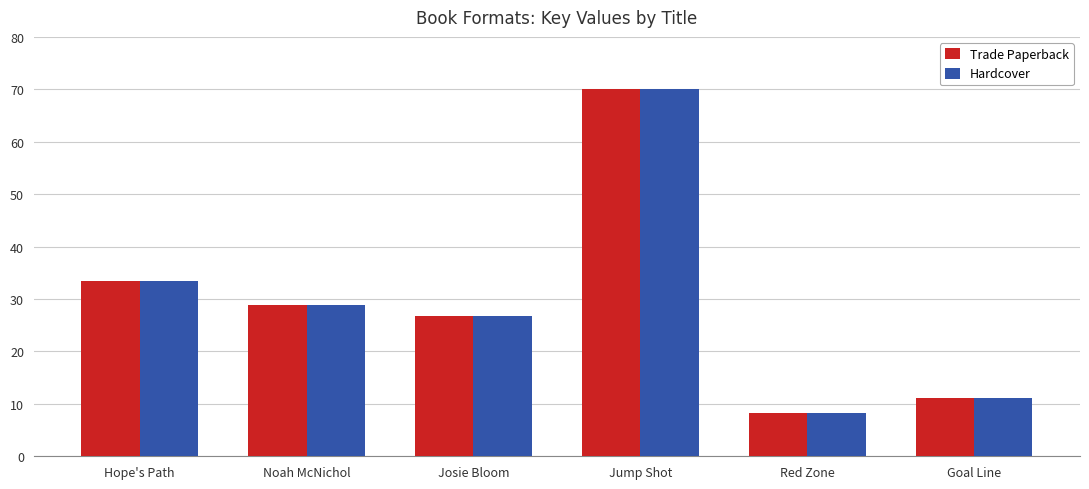

At which label does Hardcover first exceed 28?

Hope's Path